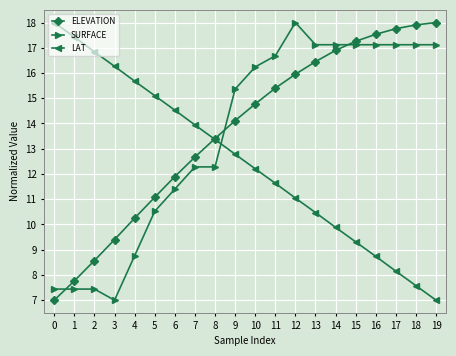

At which category is the sum across all series the highest?

12